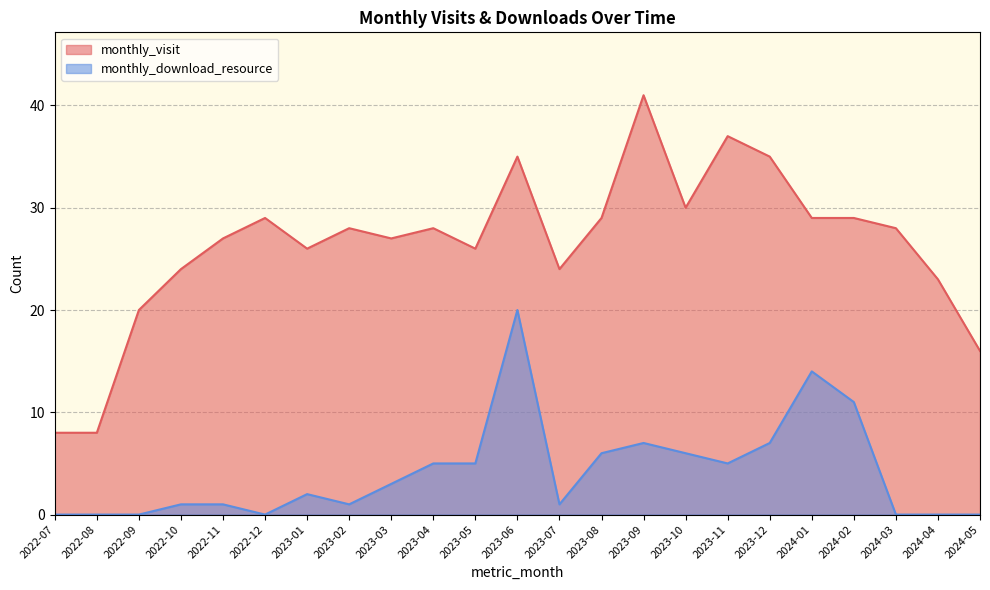

True or false: monthly_download_resource has a value of 7 at 2022-08.

False